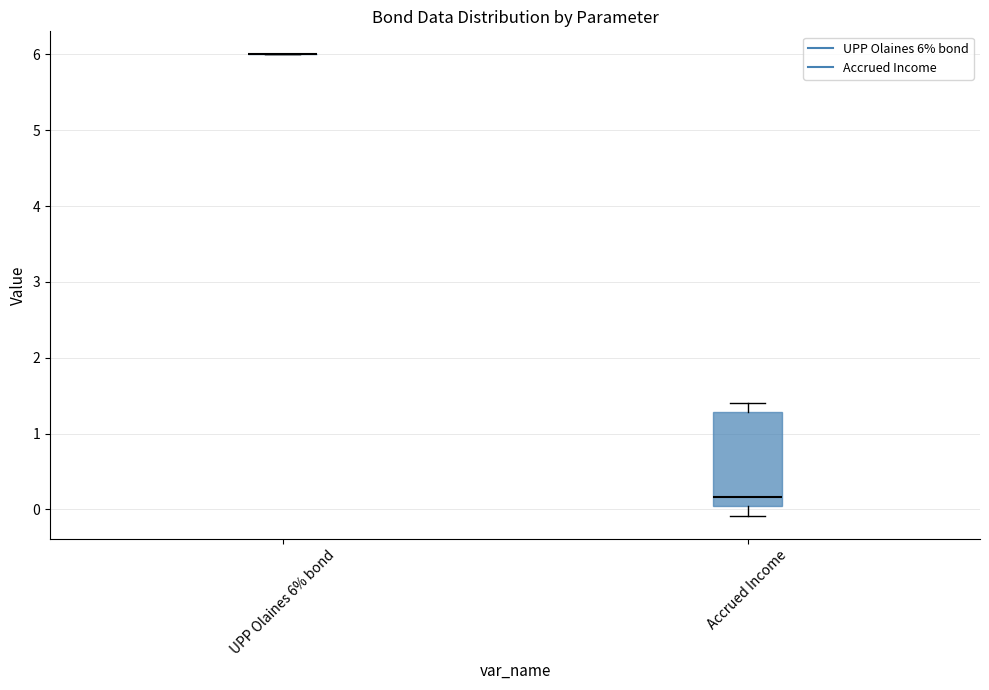

Reading left to right, transcribe this box plot: for each box, give where its median line is, the range the box spans, and where its two whiskers end, as read against the y-axis. The values are not printed on the chart, so give them approximately, as read against the axis.

UPP Olaines 6% bond: box collapsed to a line at 6.0, whiskers 6.0 to 6.0
Accrued Income: median 0.2, box 0.0 to 1.3, whiskers -0.1 to 1.4